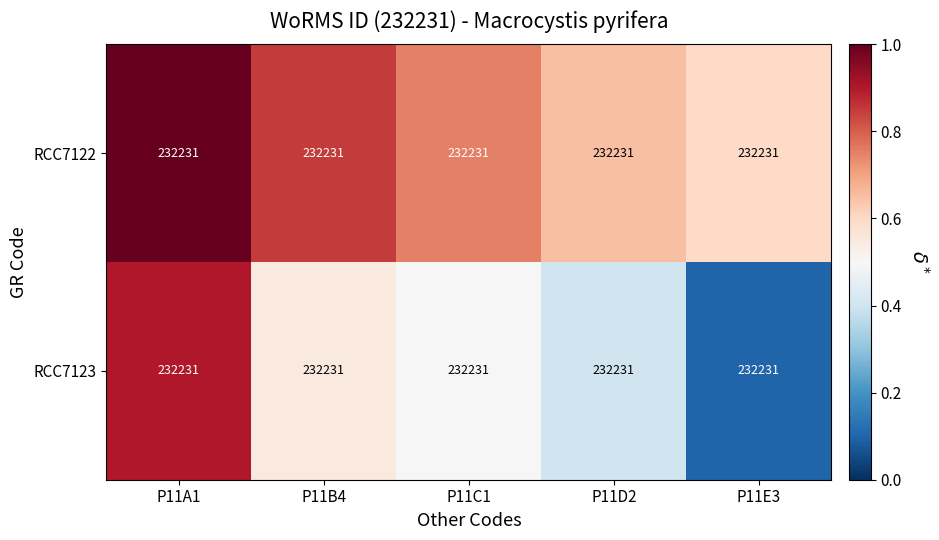

What is the spread (max minus min) of values at P11B4?

0.3